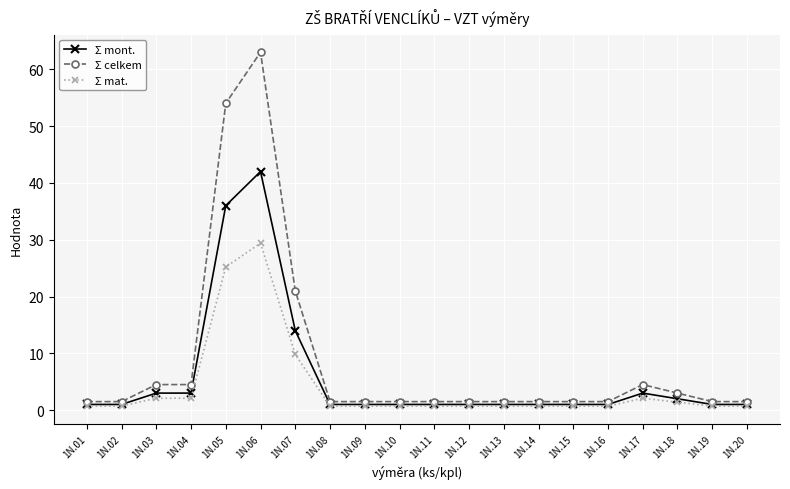

Does the chart display data point markers on the line(s)?

Yes